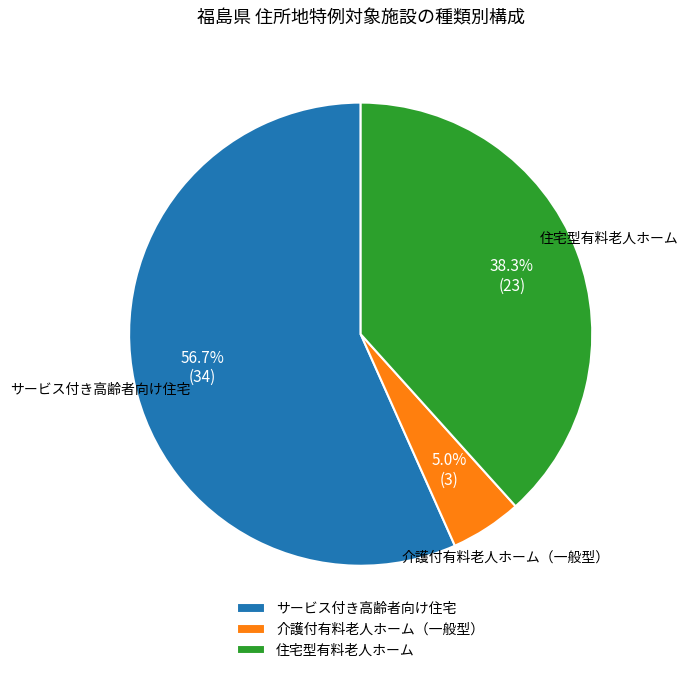

Count the number of slices in the pie.

3